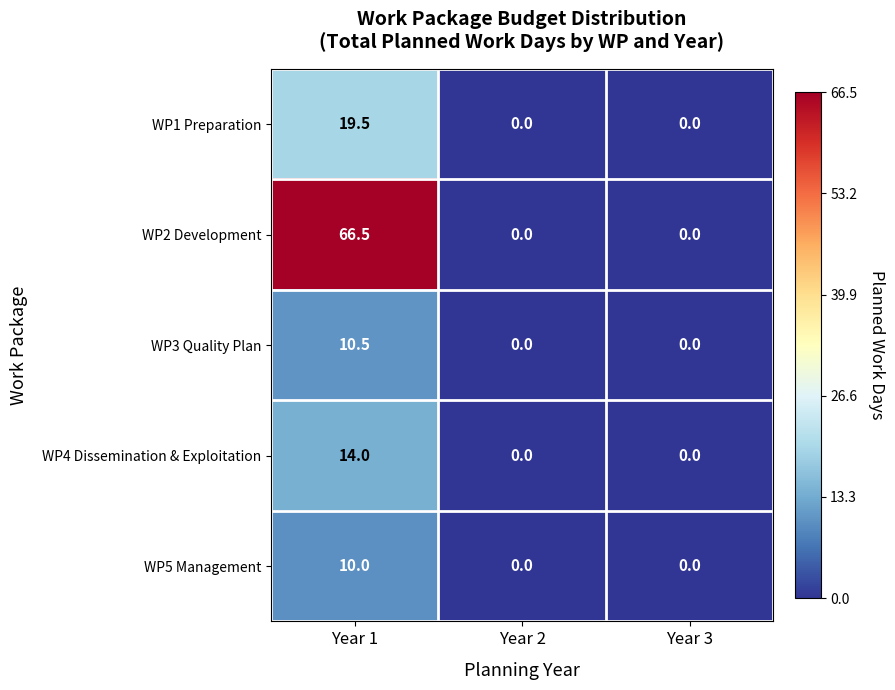

At which category does the chart reach its peak across all series?

Year 1